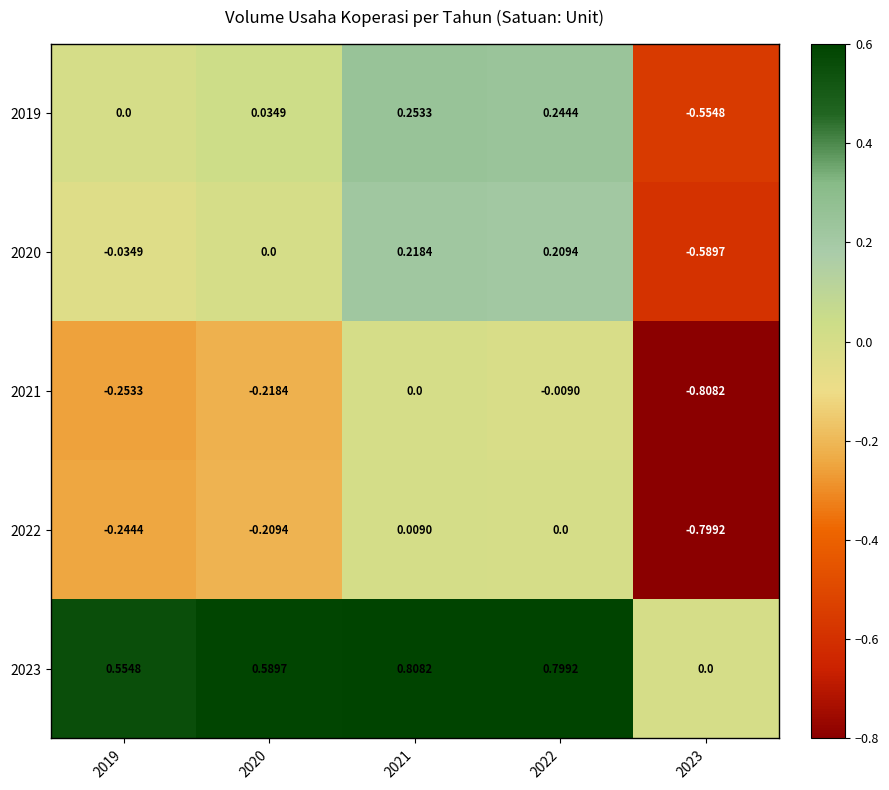

What is the total value across all series at 2020?

0.2